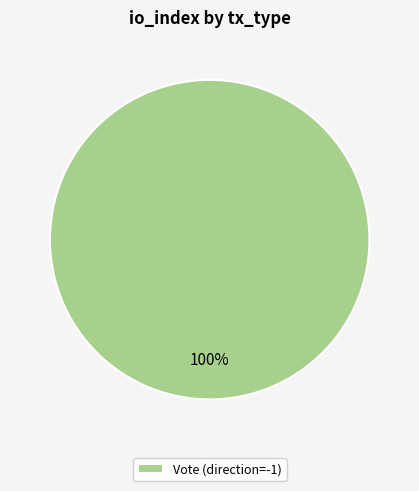

What is the majority slice?

Vote (direction=-1)